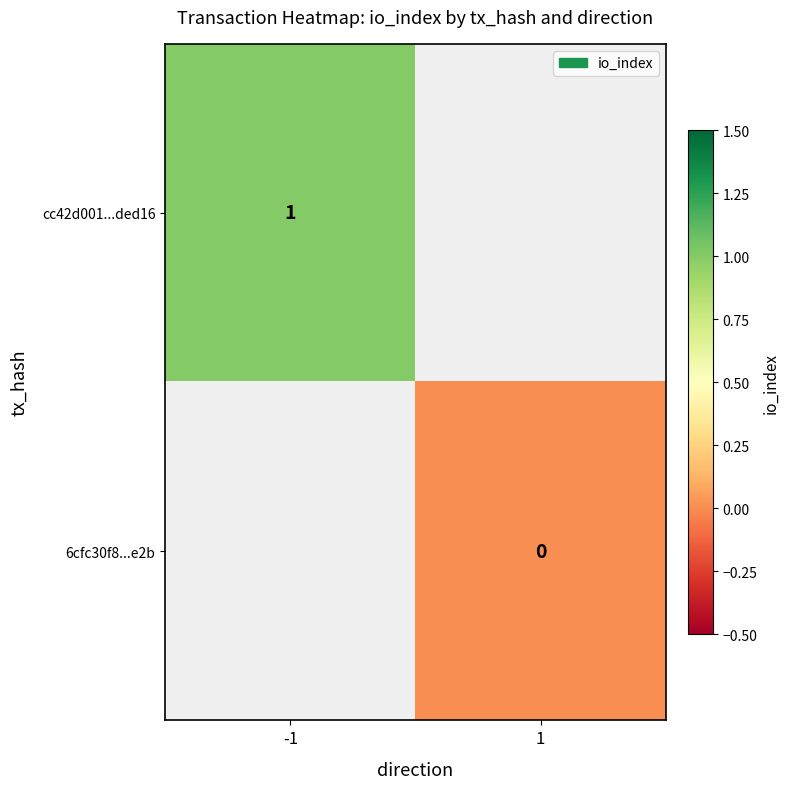

True or false: cc42d001...ded16 has a value of 1 at -1.

True